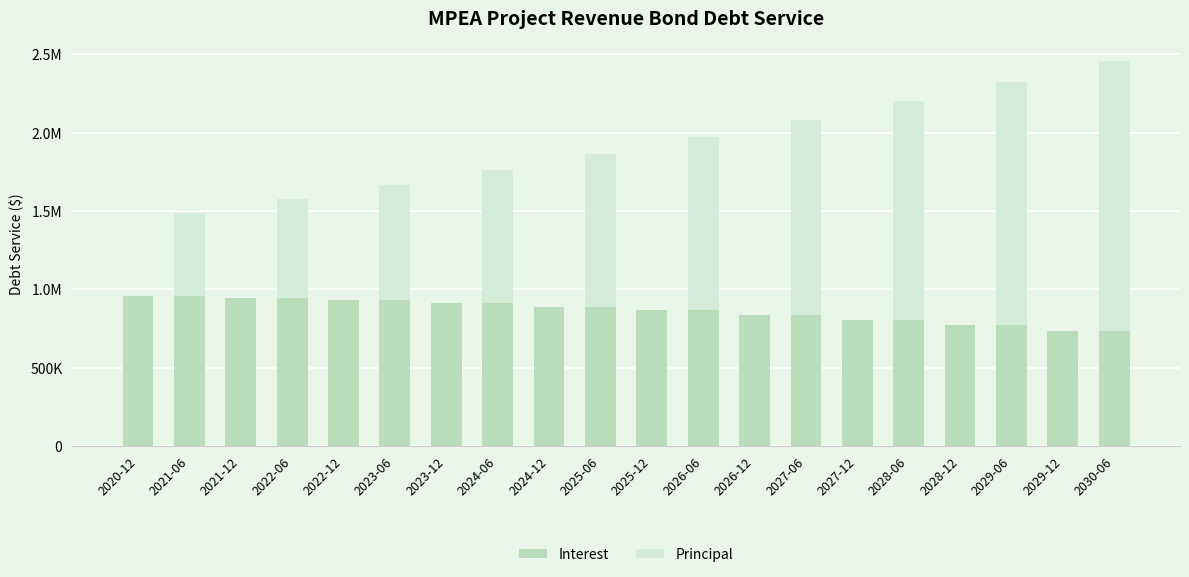

What are all the series names shown in the legend?

Interest, Principal